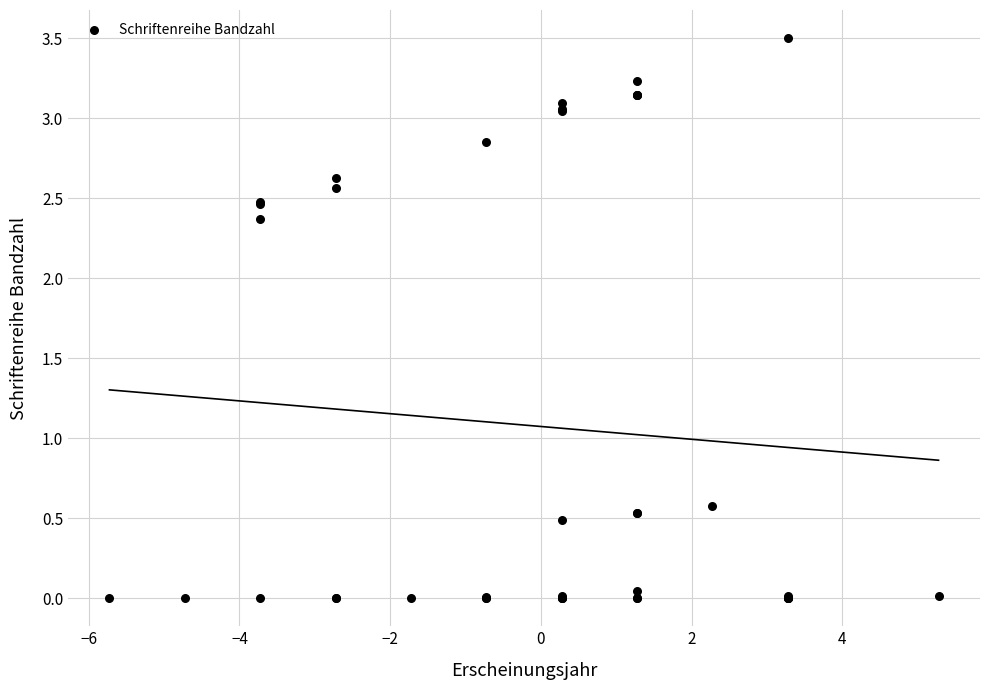

What Y value in the scatter plot is closest to 1?

0.6